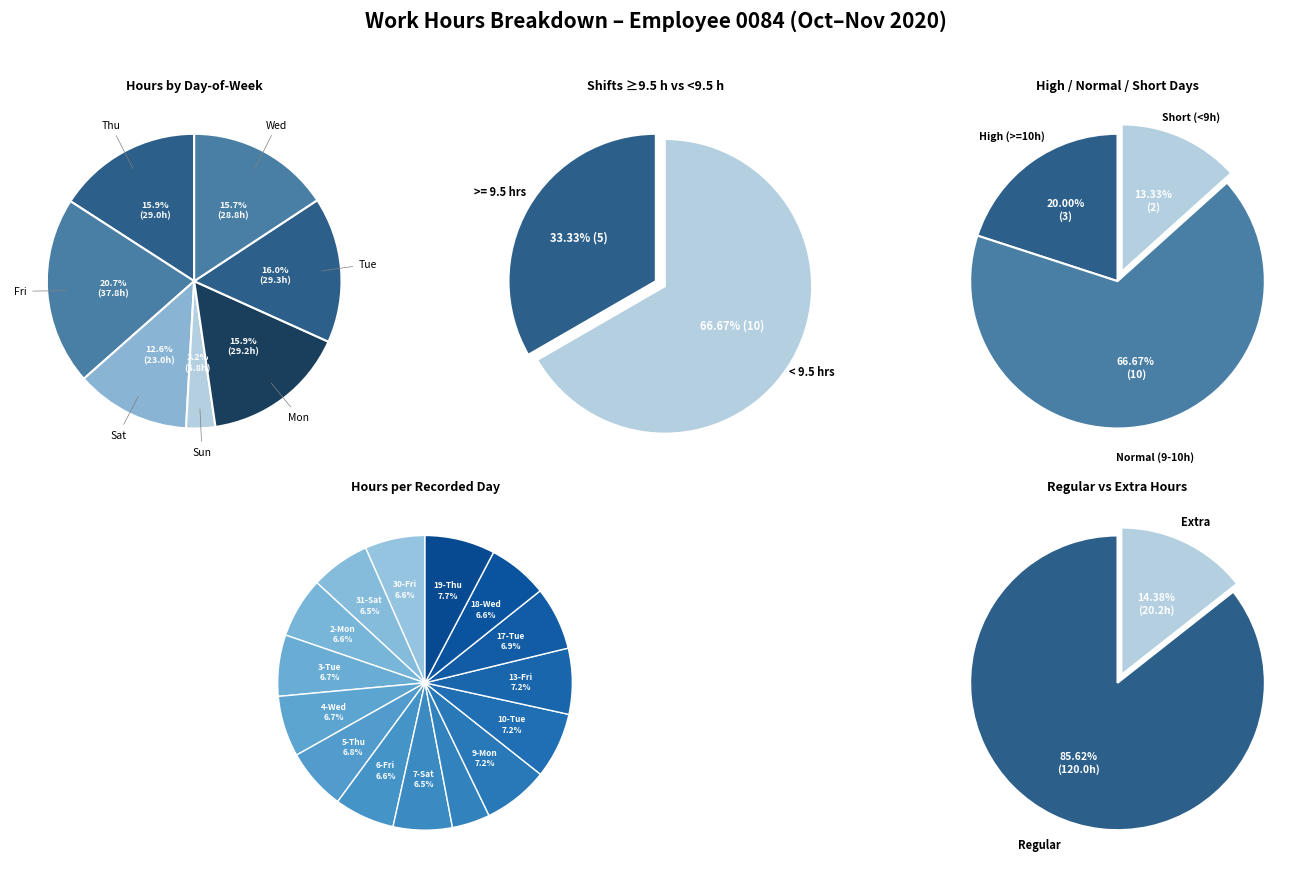

What is the largest slice in the pie chart?

19-Thu